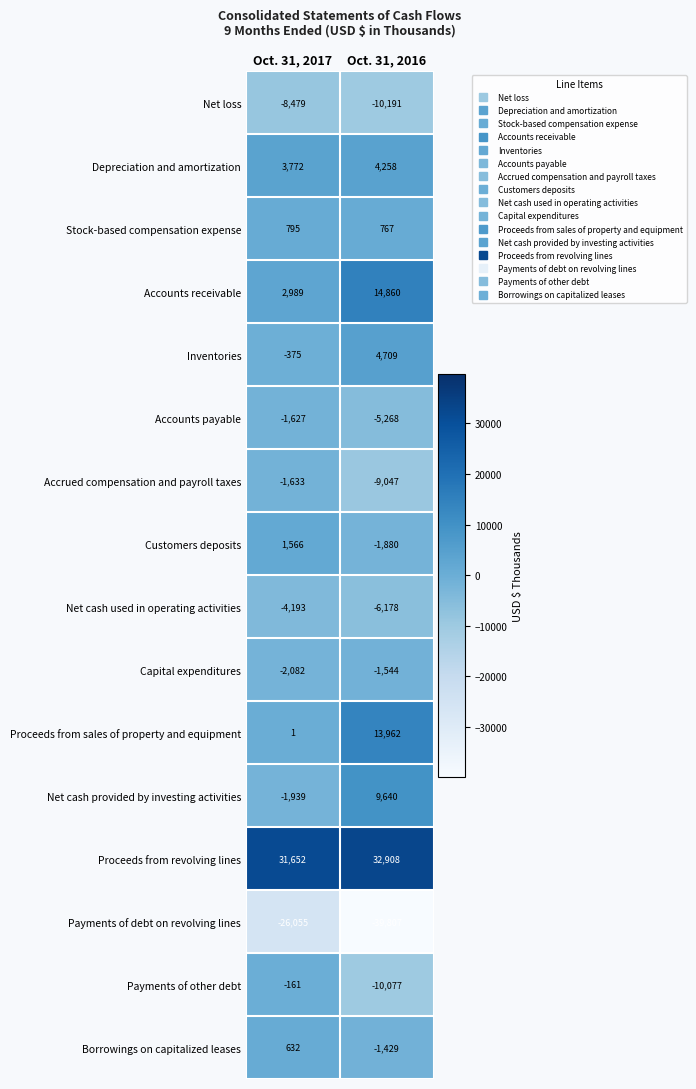

Which label corresponds to the largest value in the chart?

Oct. 31, 2016